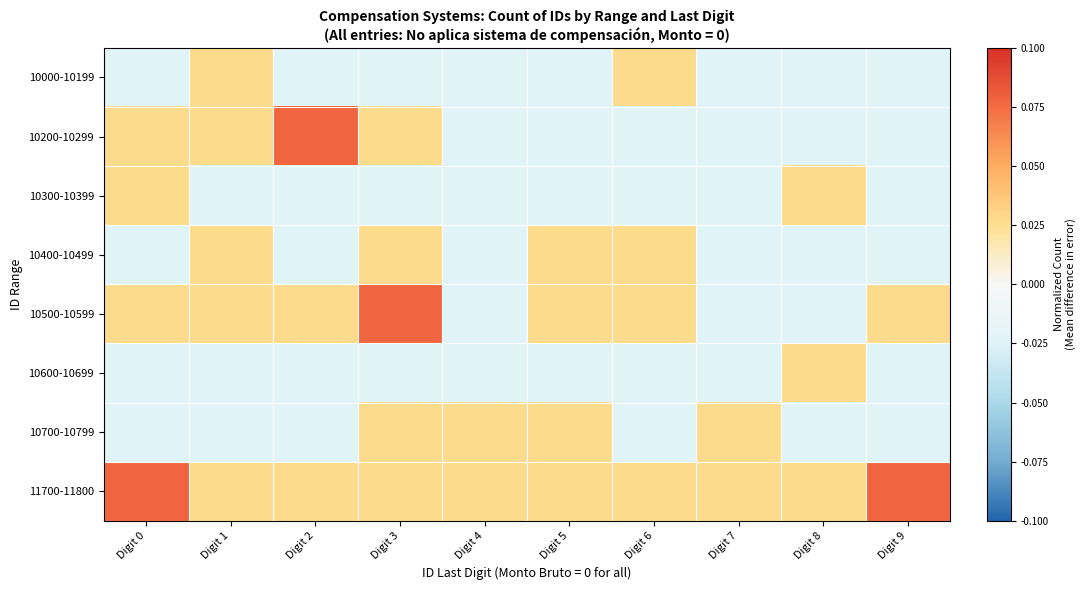

What is the difference between the highest and lowest values at Digit 9?

0.1